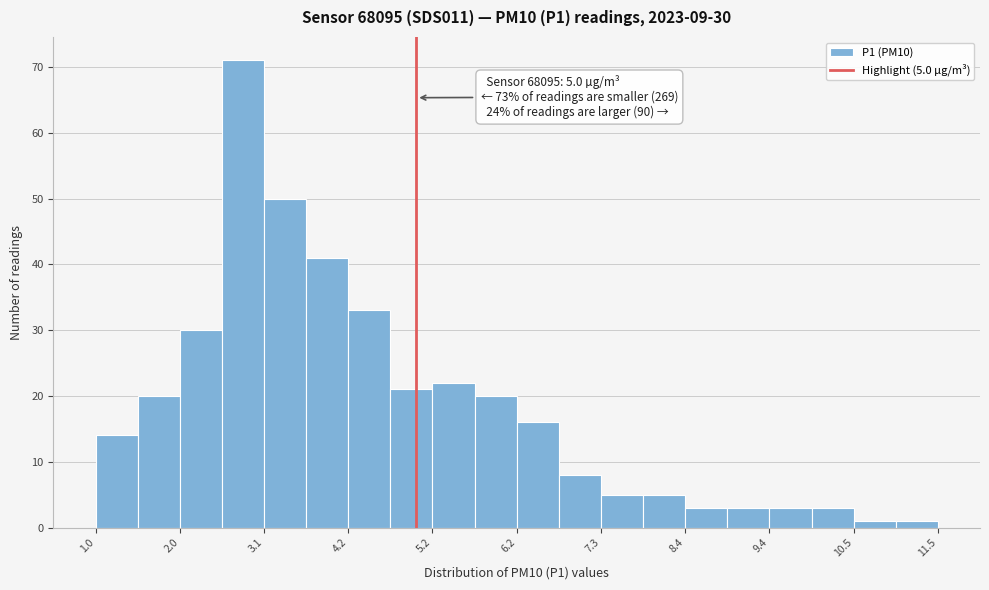

Read against the x-axis, roughly where is the centre of the tallest bar?

2.8